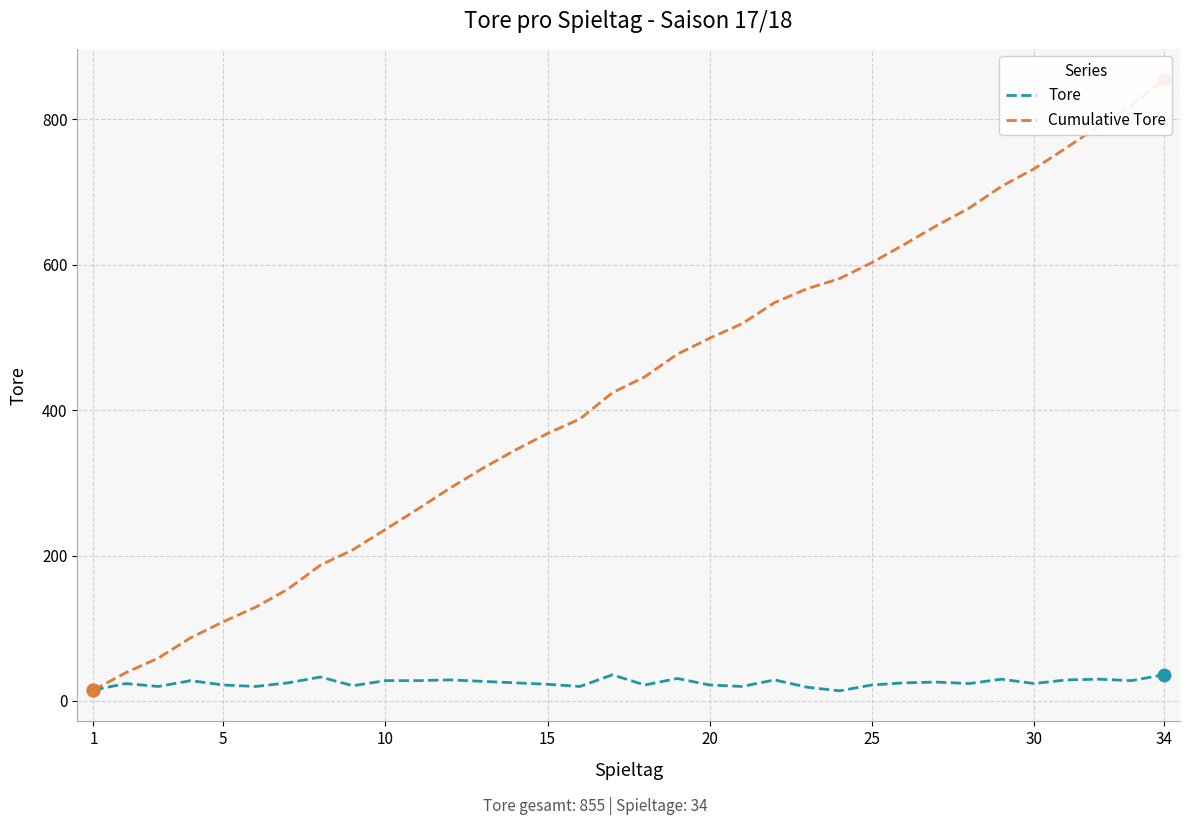

Which series reaches the minimum Y coordinate?

Tore